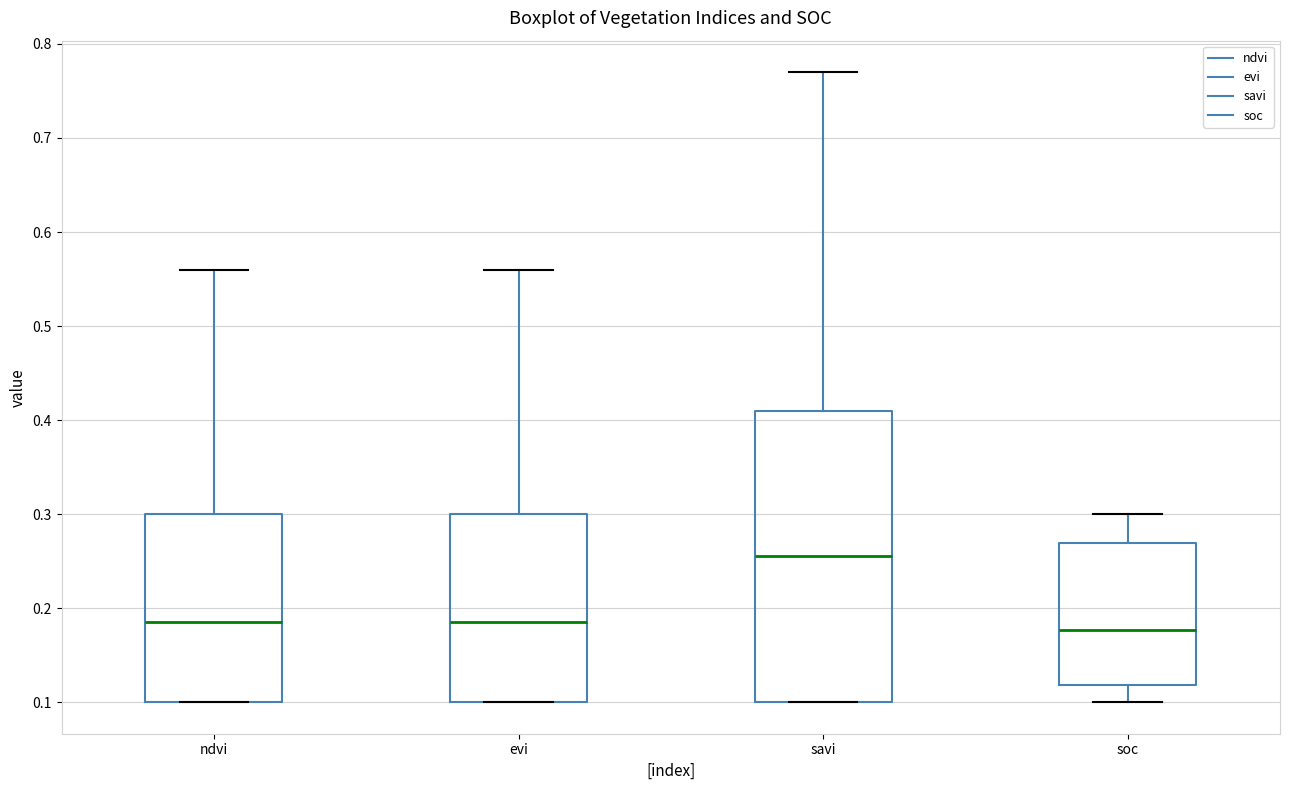

Comparing the boxes themselves (not the whiskers), which one is the tallest?

savi